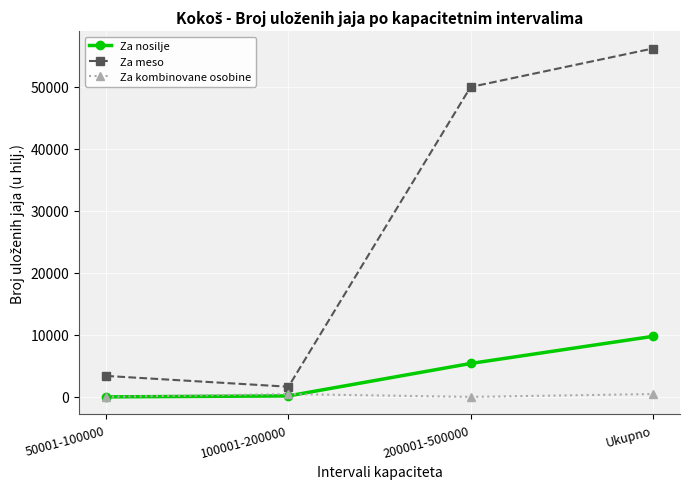

True or false: Za kombinovane osobine and Za meso cross at least once.

False